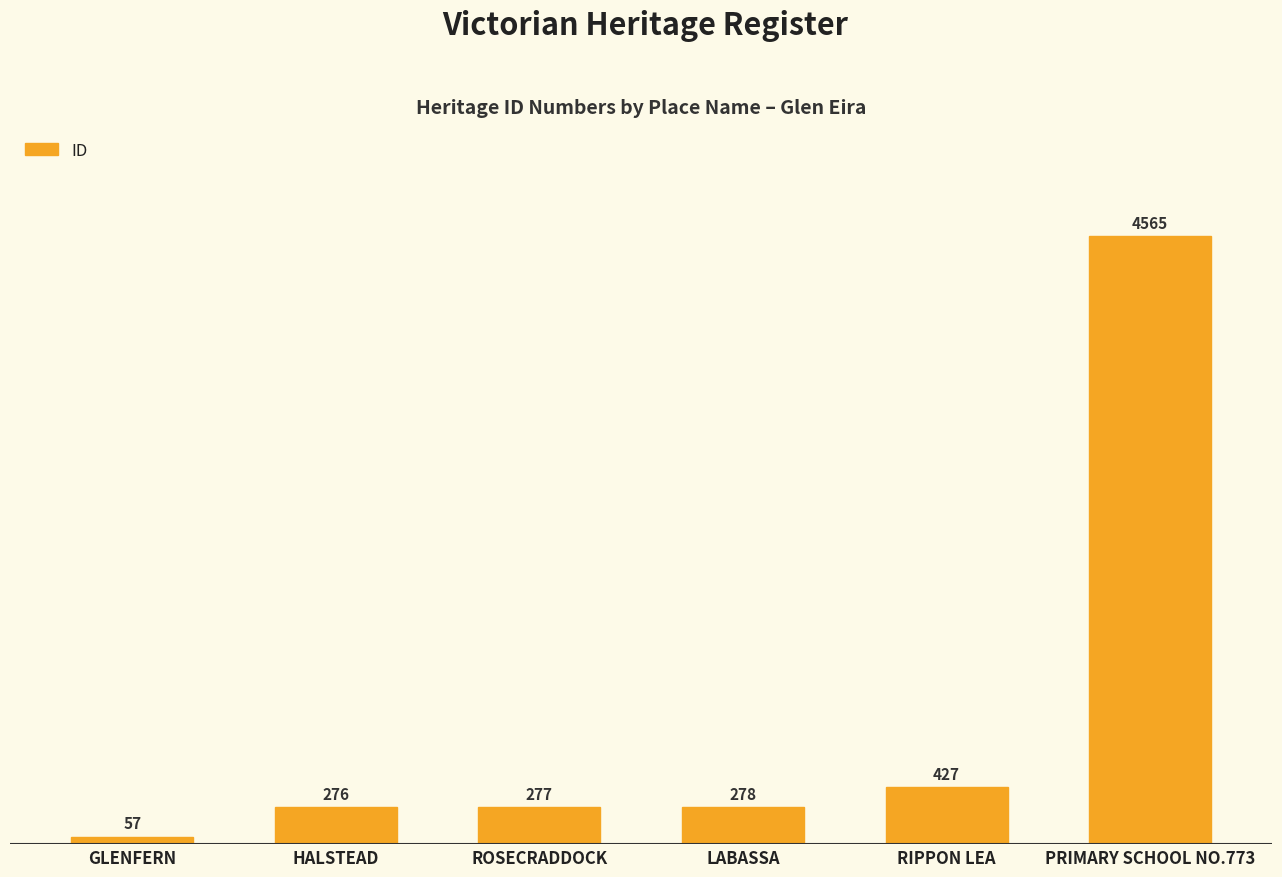

What is the label of the 6th bar from the right?

GLENFERN